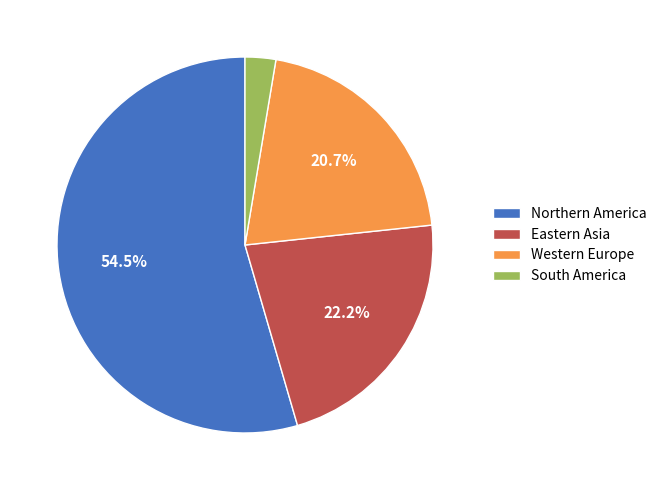

Between Western Europe and Northern America, which is larger?

Northern America